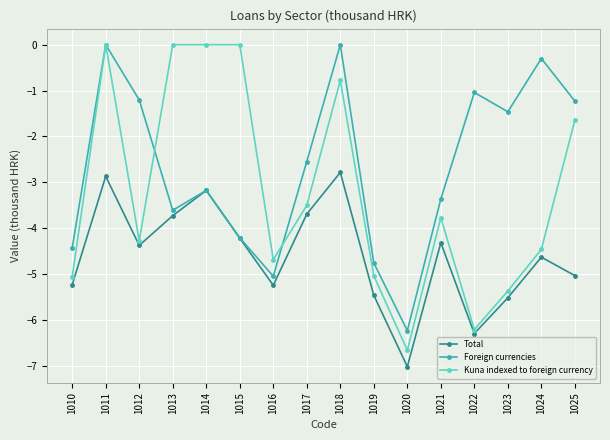

Which series has the widest spread of values?

Kuna indexed to foreign currency